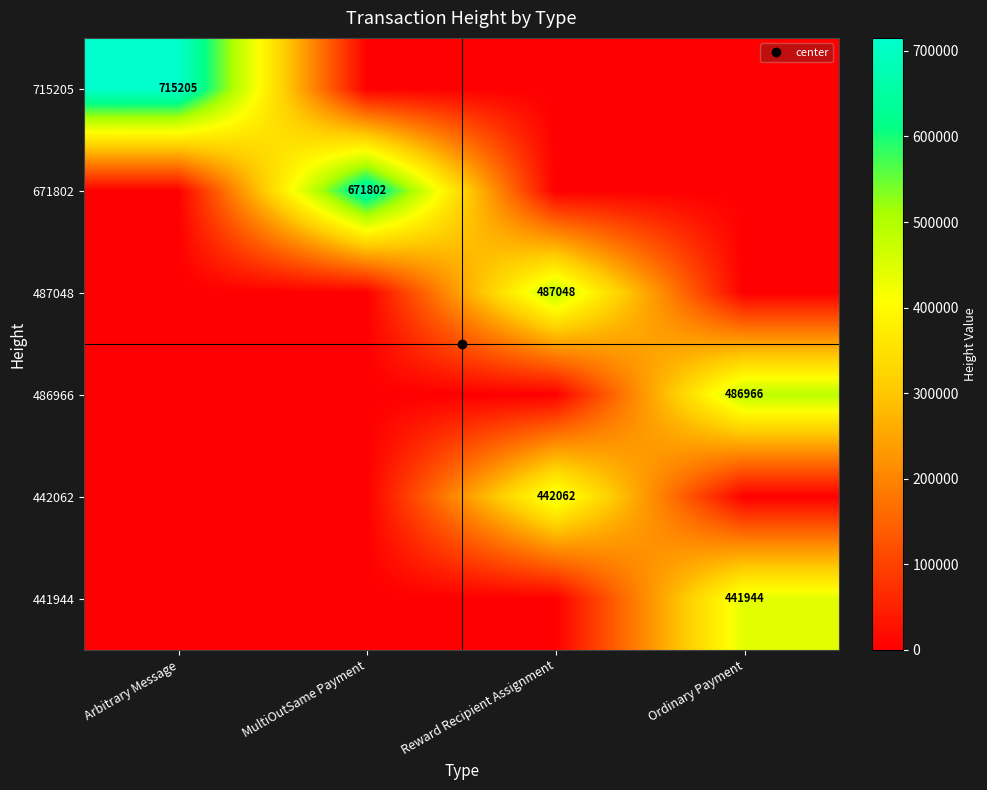

What is the maximum value shown in the chart?

715205